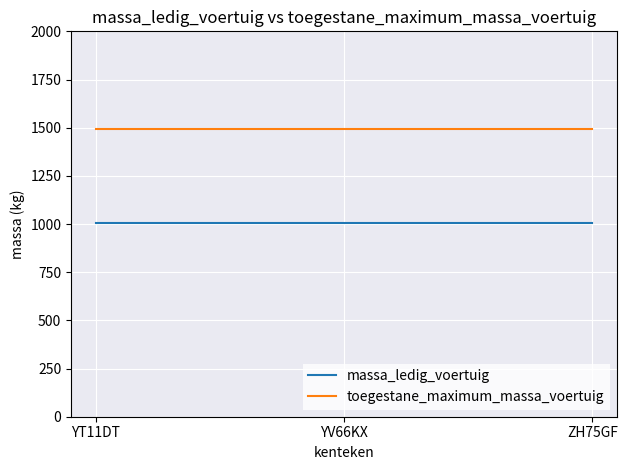

At how many categories does at least one series exceed 1043?

3